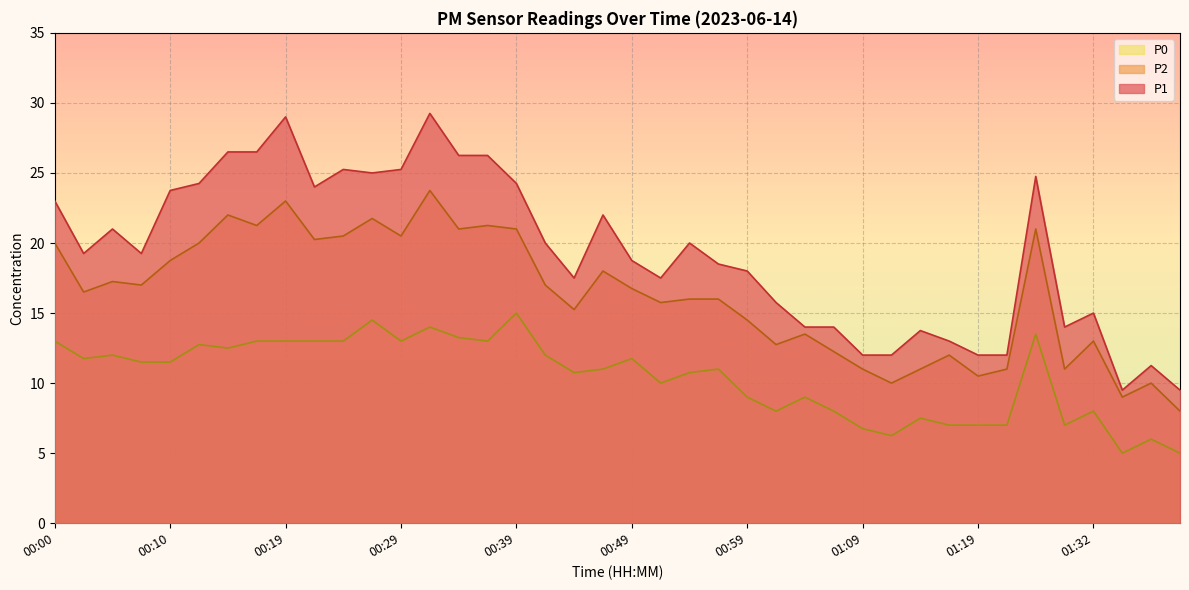

How many values in the P2 series exceed 16?

21